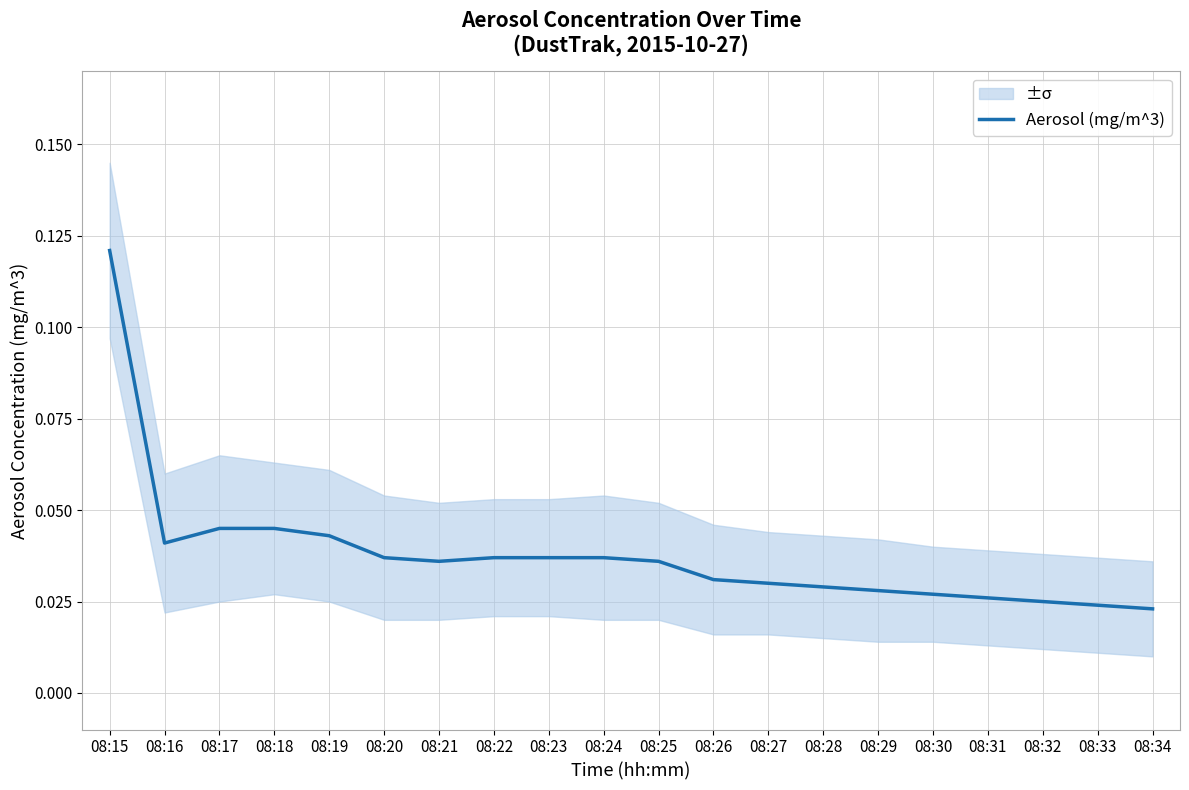

Is it true that the value at 08:33 is 0.0?

False